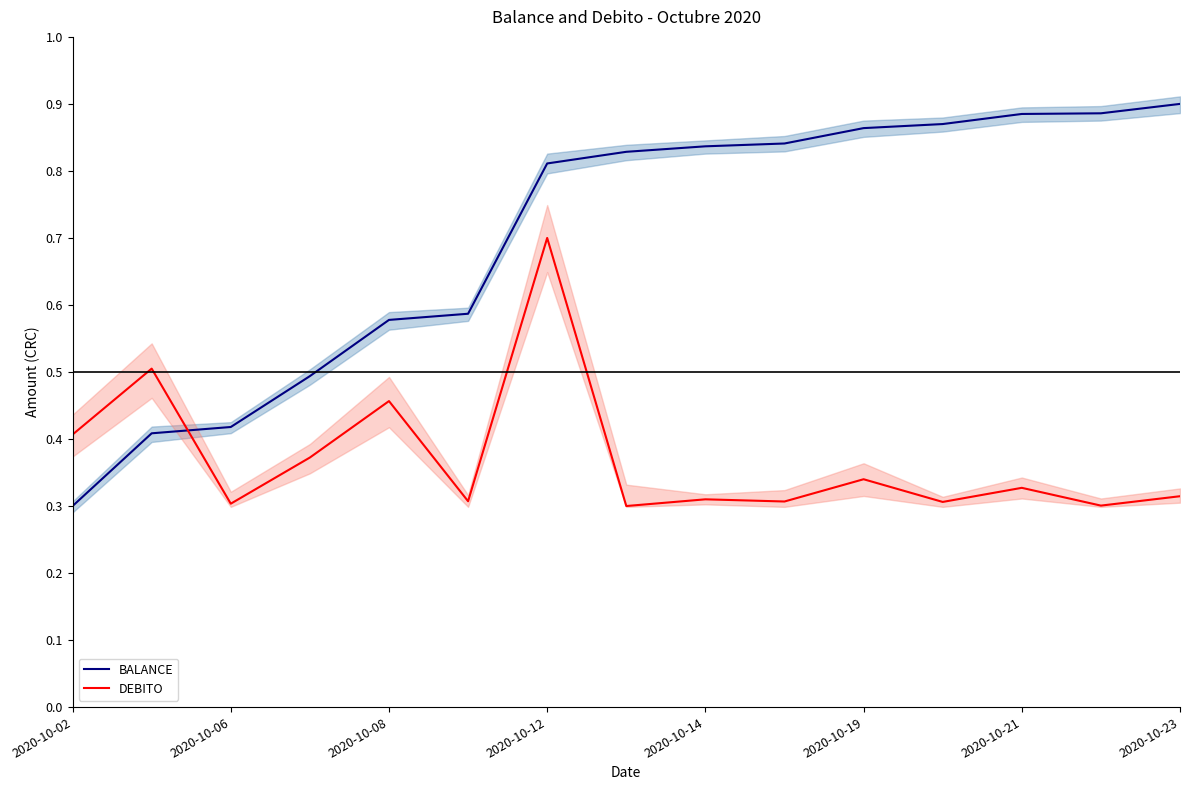

What is the value of the BALANCE point at the 14th from the left?

0.9